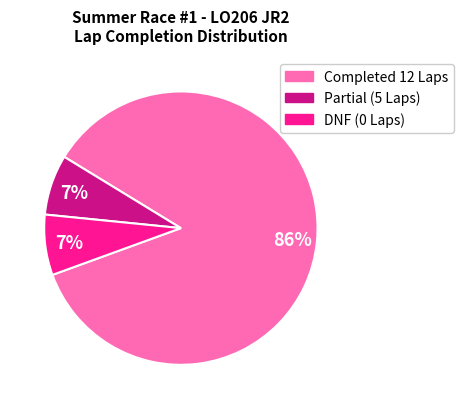

To the nearest percent, what is the average slice percentage?

33%